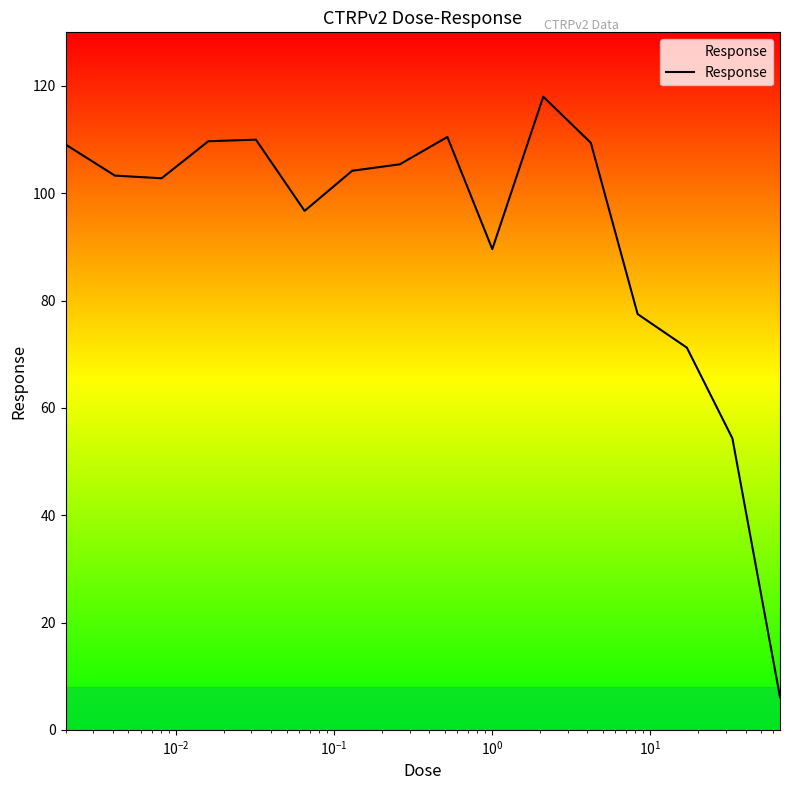

What is the difference between the maximum and minimum values?

111.9